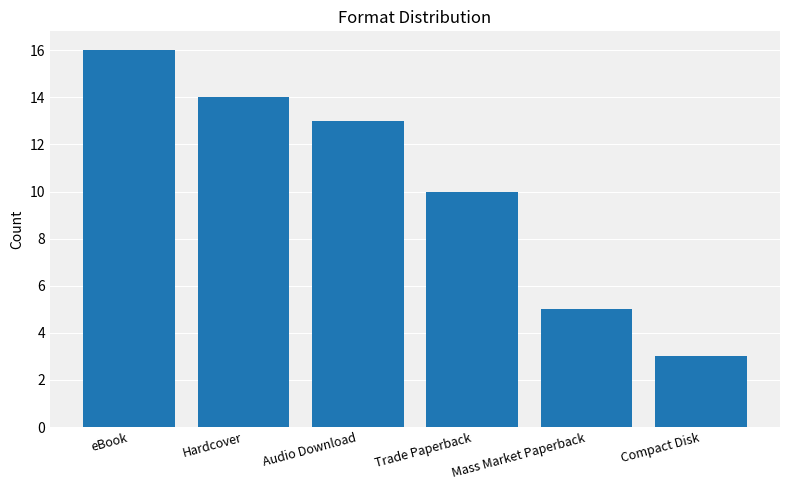

Reading left to right, extract all data points from this chart.

eBook=16	Hardcover=14	Audio Download=13	Trade Paperback=10	Mass Market Paperback=5	Compact Disk=3